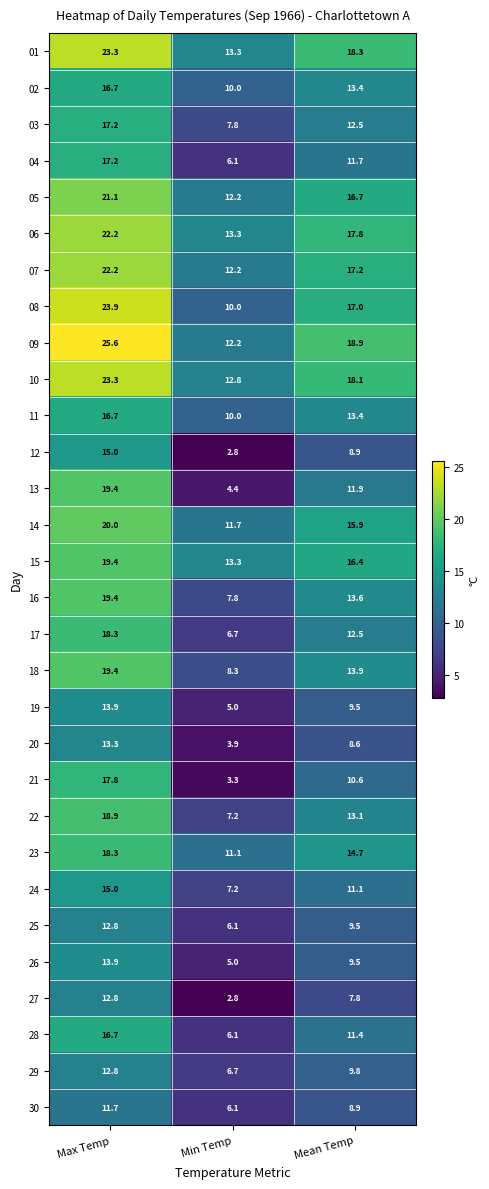

True or false: 08 has a value of 23.9 at Max Temp.

True